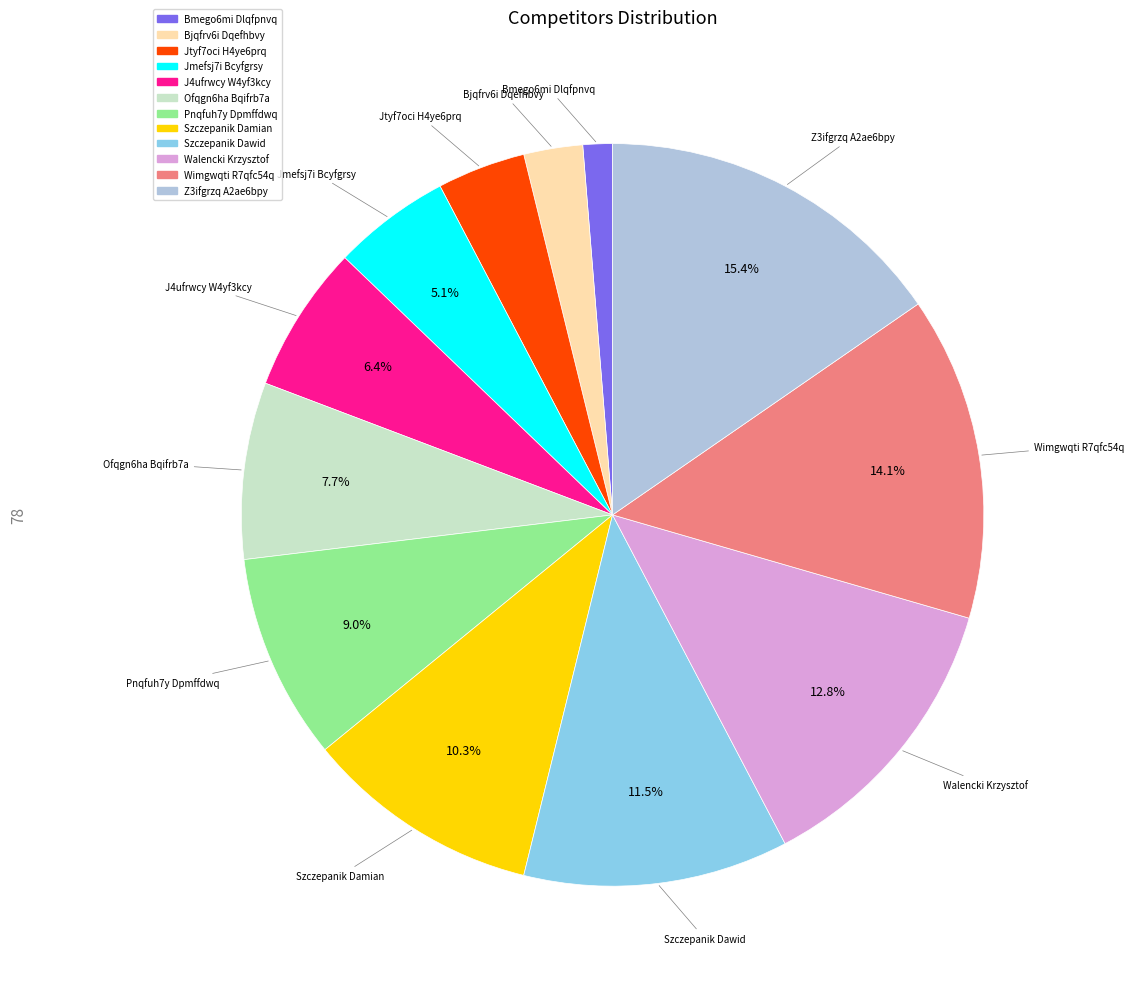

To the nearest percent, what is the combined percentage of Szczepanik Dawid and Bjqfrv6i Dqefhbvy?

14%